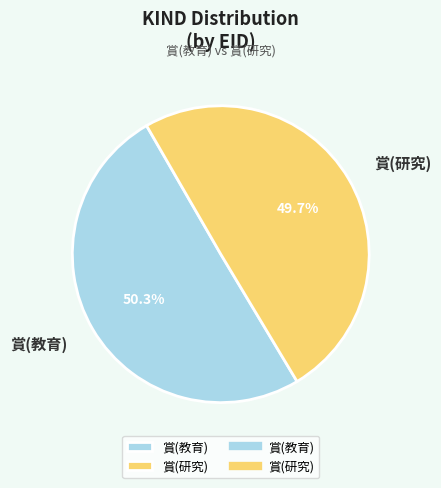

To the nearest percent, what percentage of the pie is 賞(研究)?

50%